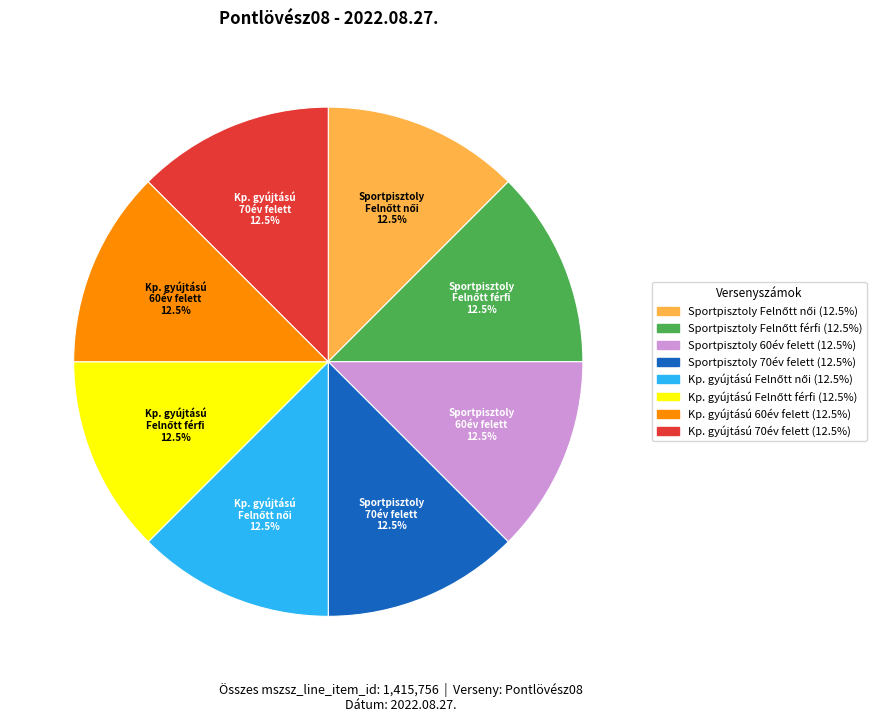

What is the ratio of the value at Sportpisztoly 70év felett to the value at Kp. gyújtású 60év felett?

1.0